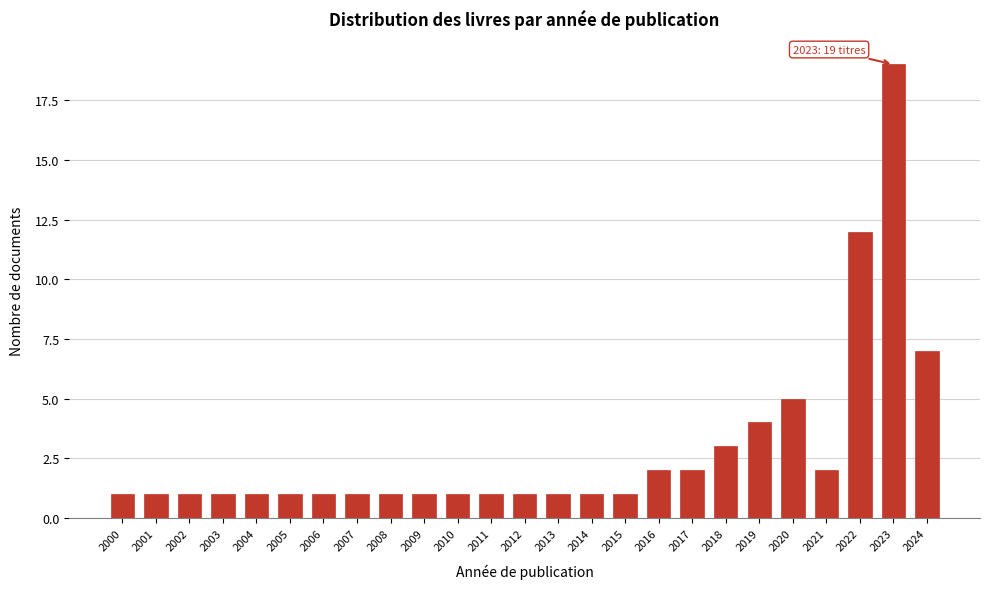

Reading left to right, list all the values displayed in this chart.

1	1	1	1	1	1	1	1	1	1	1	1	1	1	1	1	2	2	3	4	5	2	12	19	7